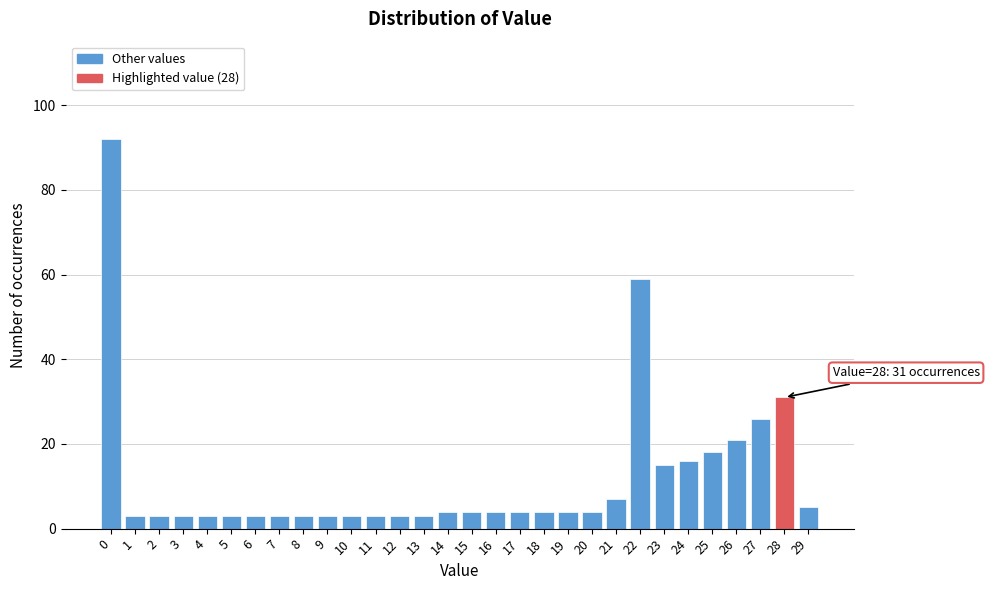

Reading right to left, extract all data points from this chart.

29=5	28=31	27=26	26=21	25=18	24=16	23=15	22=59	21=7	20=4	19=4	18=4	17=4	16=4	15=4	14=4	13=3	12=3	11=3	10=3	9=3	8=3	7=3	6=3	5=3	4=3	3=3	2=3	1=3	0=92